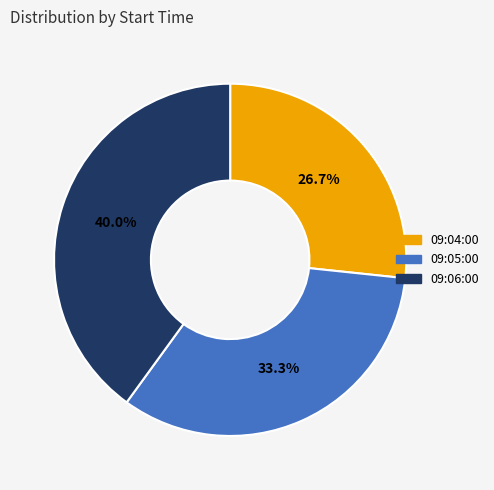

How many slices are in this pie chart?

3